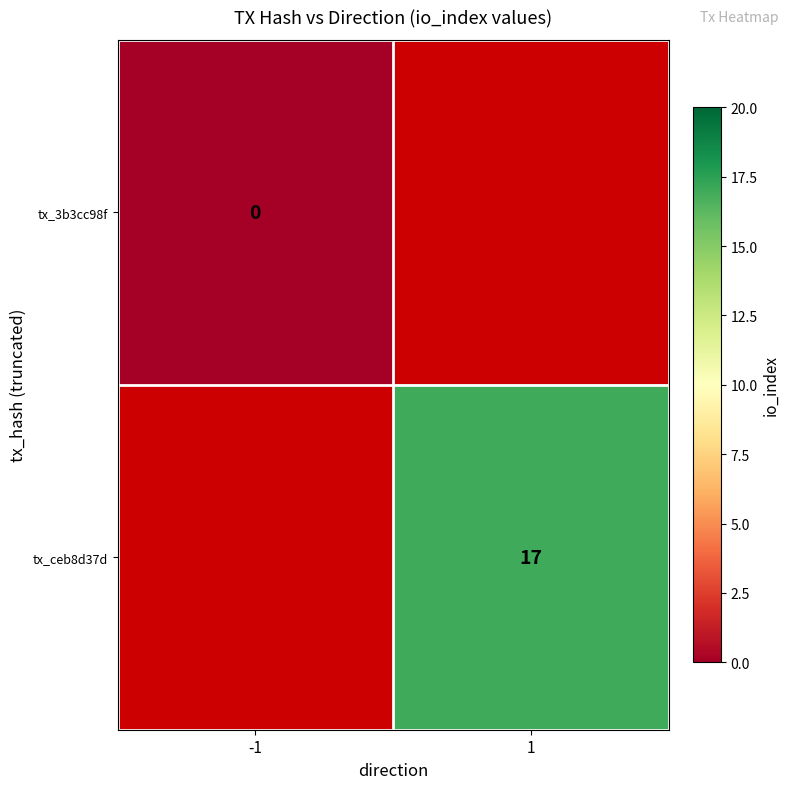

The value of tx_ceb8d37d at 1 is 26. True or false?

False